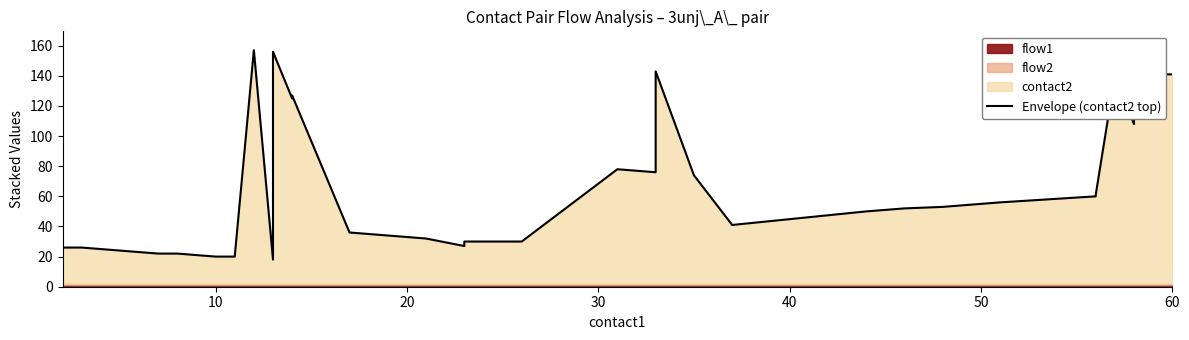

What is the sum of all values?

2673